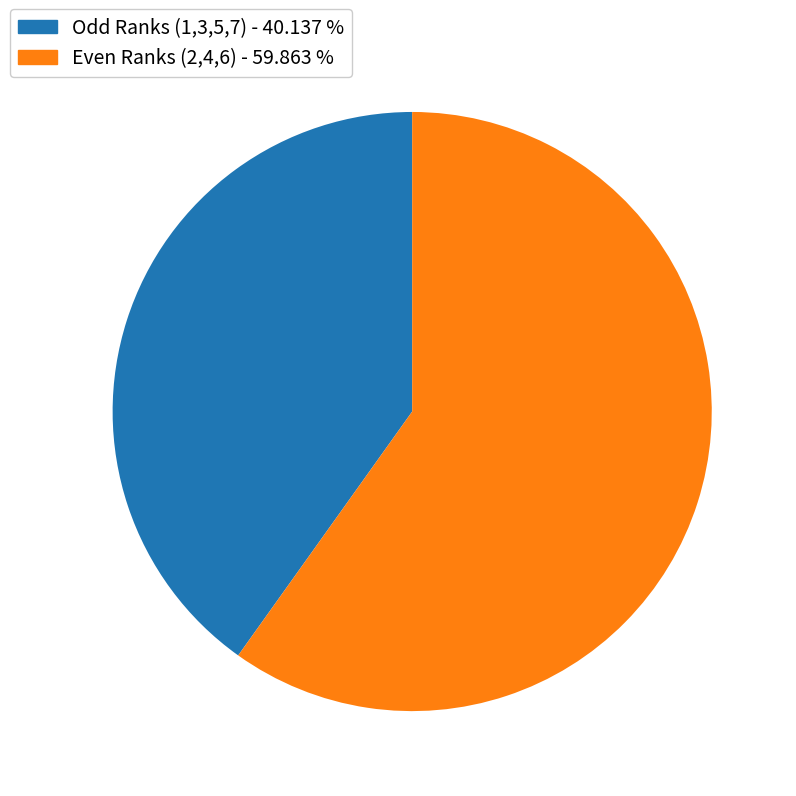

Does any single category account for the majority?

Yes